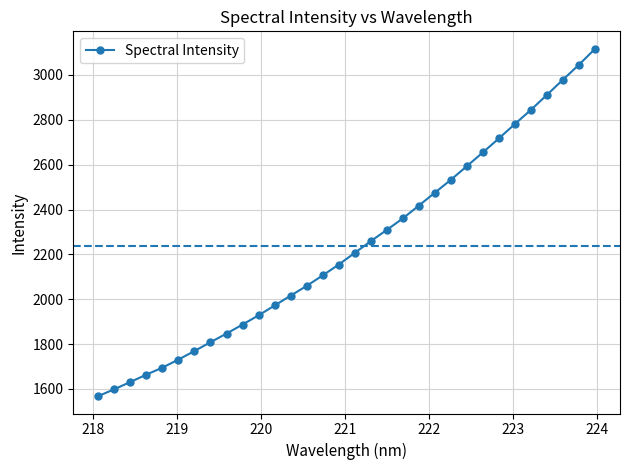

Reading left to right, transcribe all the data shown in this chart.

1568.0	1598.5	1630.9	1663.7	1695.0	1731.0	1769.1	1808.5	1846.9	1887.3	1928.3	1972.1	2016.2	2059.7	2106.5	2154.8	2206.9	2259.0	2309.5	2360.7	2417.9	2475.5	2533.1	2594.0	2655.3	2717.9	2782.1	2845.1	2912.0	2979.6	3046.4	3117.1